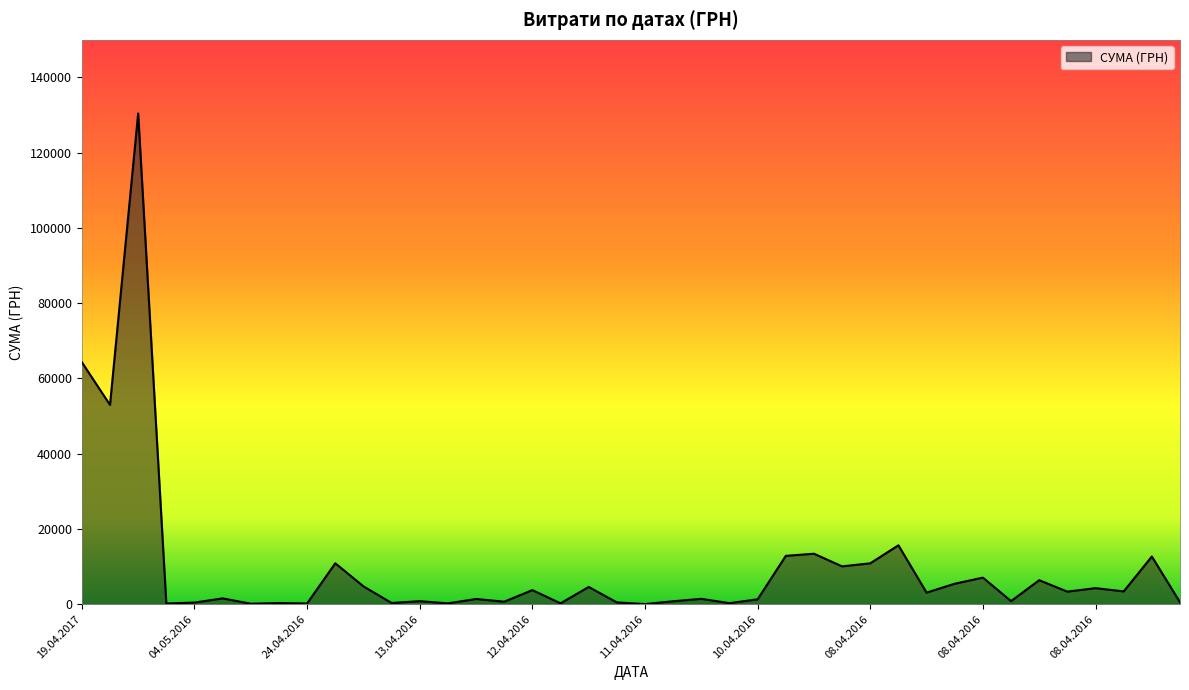

What is the maximum value shown in the chart?

130379.7